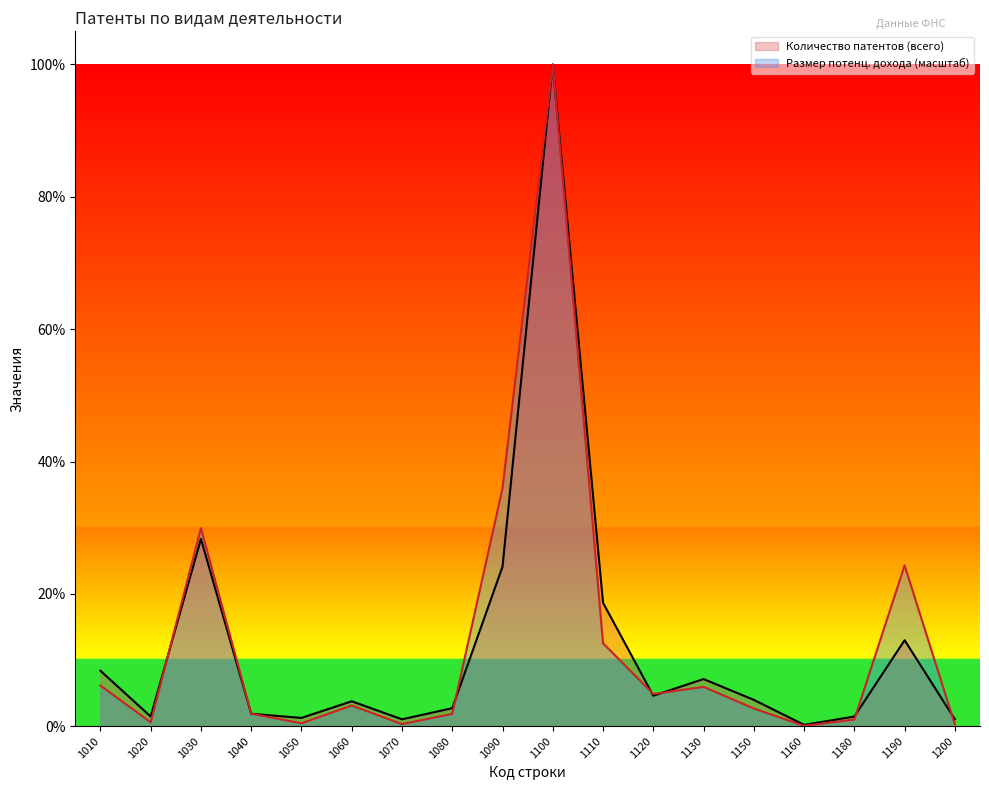

At which category does Размер потенциального дохода reach its first local peak?

1030